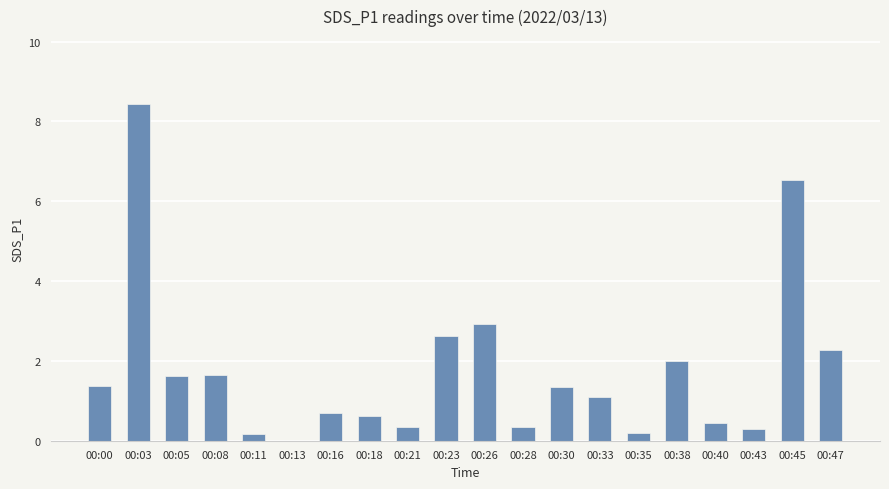

Are the bars horizontal?

No